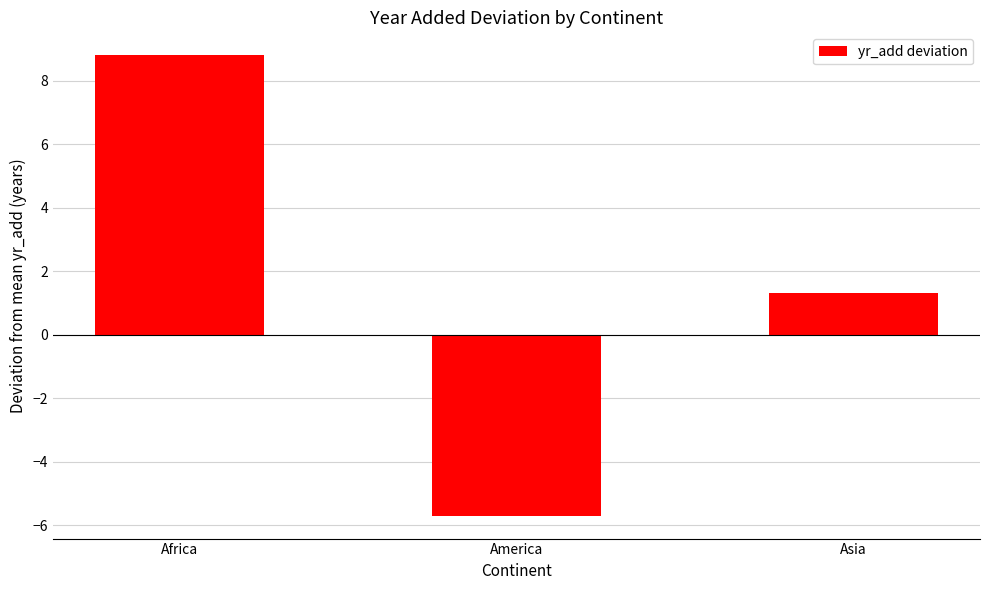

Rank the categories by value from highest to lowest.

Africa, Asia, America